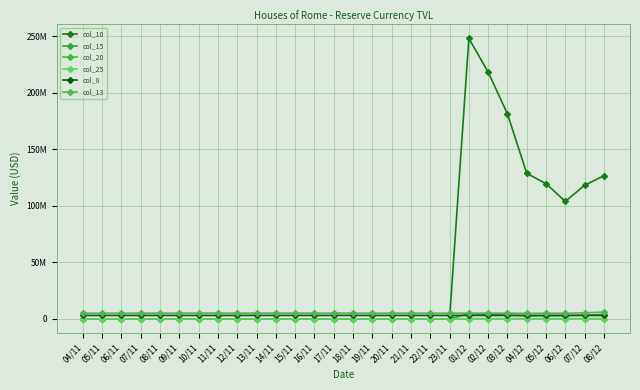

What is the total value across all series at 15/11?

8130214.0